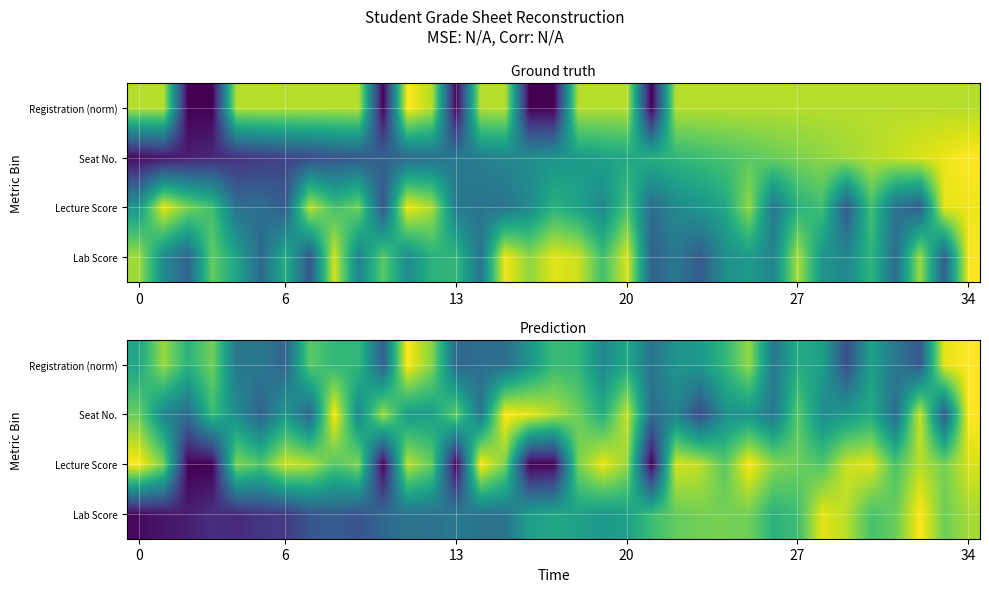

What is the difference between the highest and lowest values at 25?

9.5